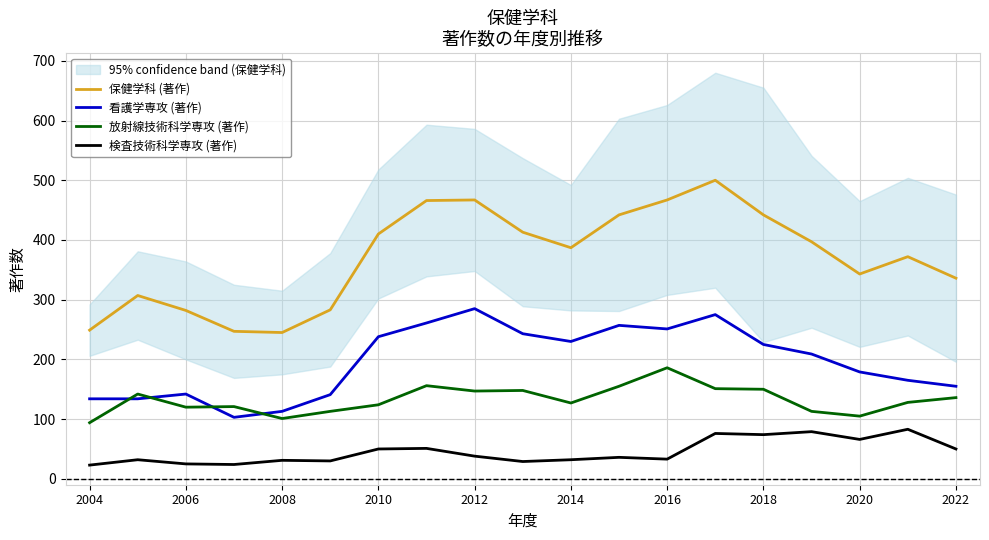

How many values in the 検査技術科学専攻 (著作) series are below 36?

9